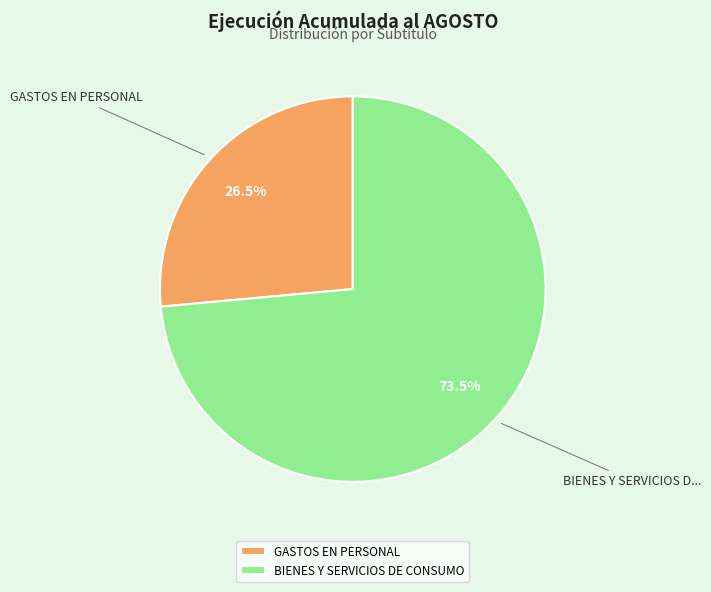

True or false: GASTOS EN PERSONAL accounts for 13% of the total.

False